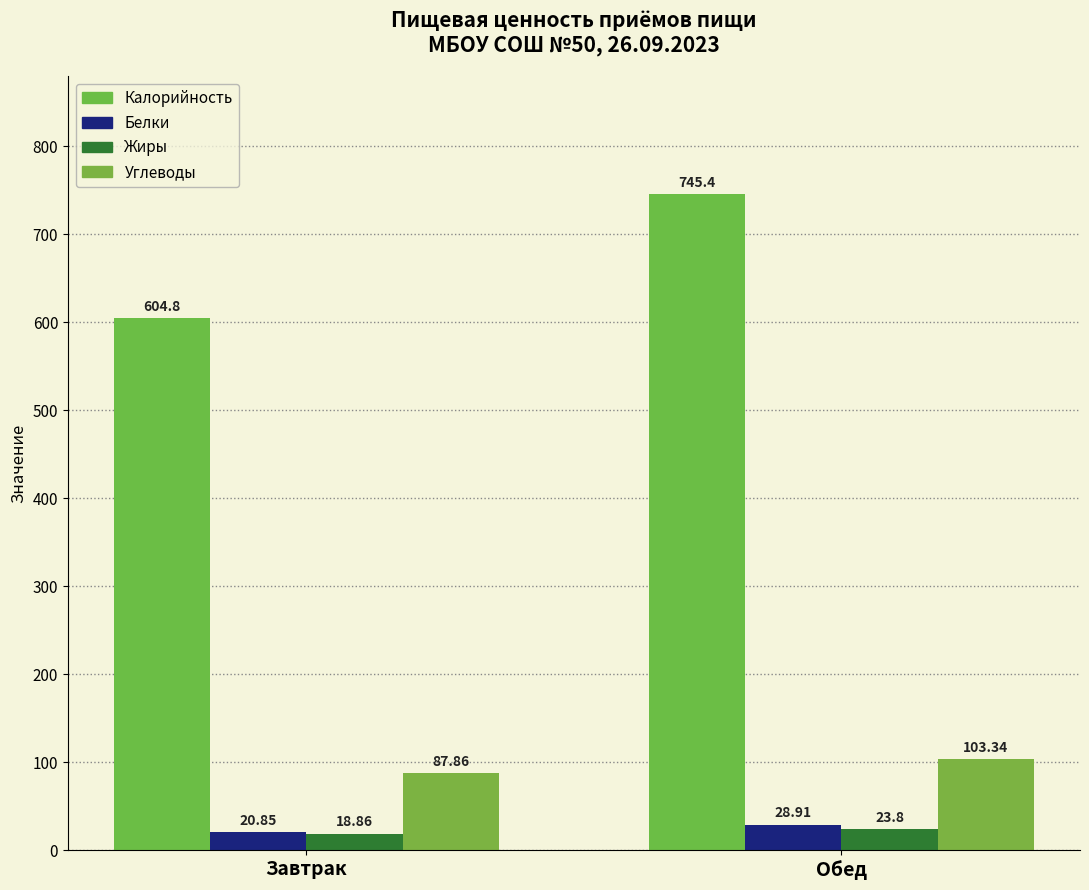

Is it true that Углеводы equals 87.9 at Завтрак?

True